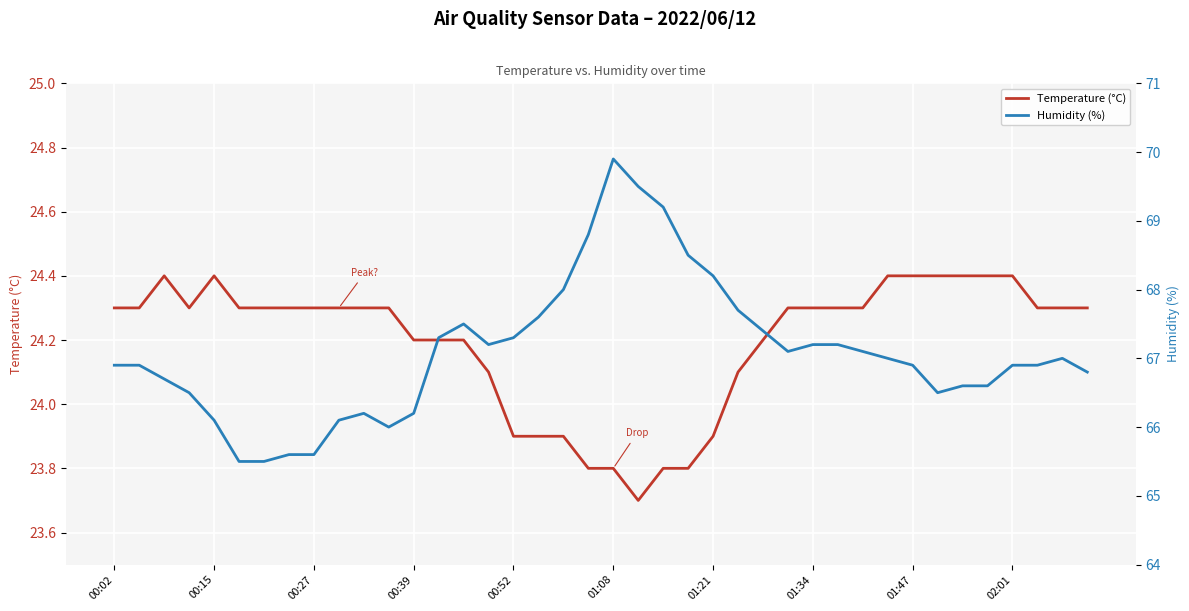

What is the value of the Temperature (°C) point at the 32nd from the left?

24.4